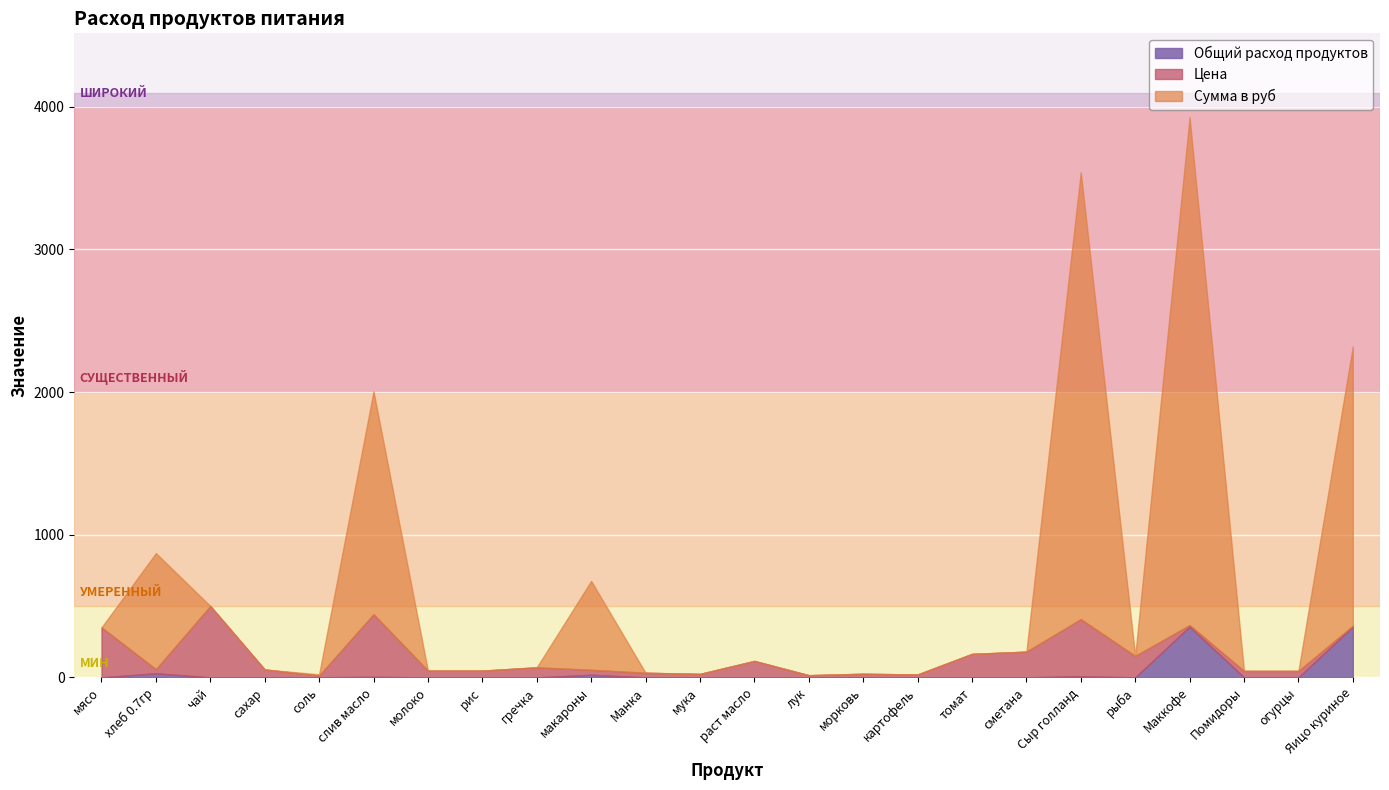

What is the sum of all Общий расход продуктов values?

770.4